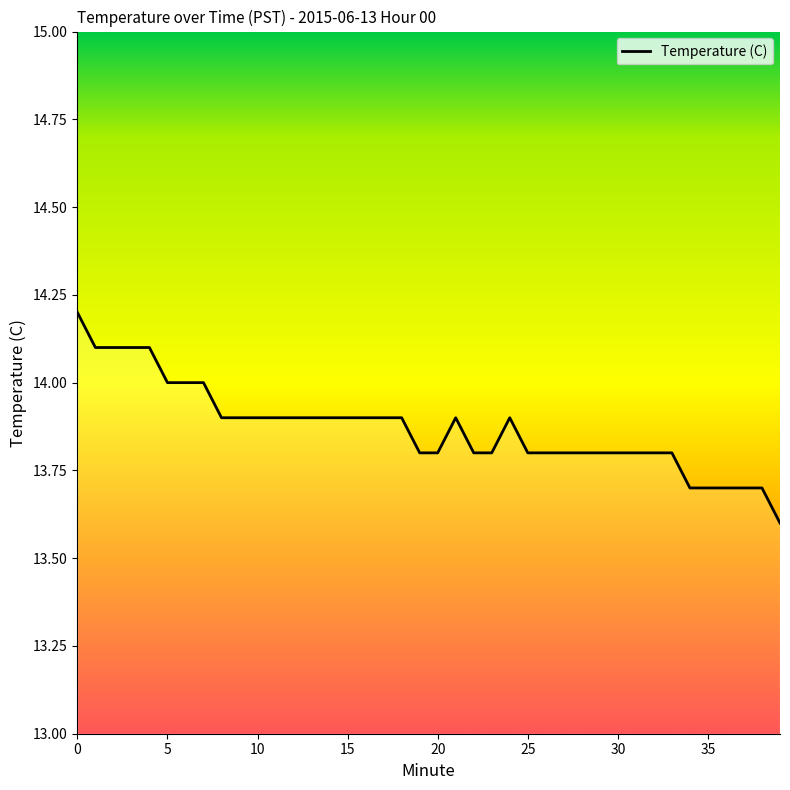

Reading left to right, what are all the values shown in this chart?

14.2	14.1	14.1	14.1	14.1	14.0	14.0	14.0	13.9	13.9	13.9	13.9	13.9	13.9	13.9	13.9	13.9	13.9	13.9	13.8	13.8	13.9	13.8	13.8	13.9	13.8	13.8	13.8	13.8	13.8	13.8	13.8	13.8	13.8	13.7	13.7	13.7	13.7	13.7	13.6